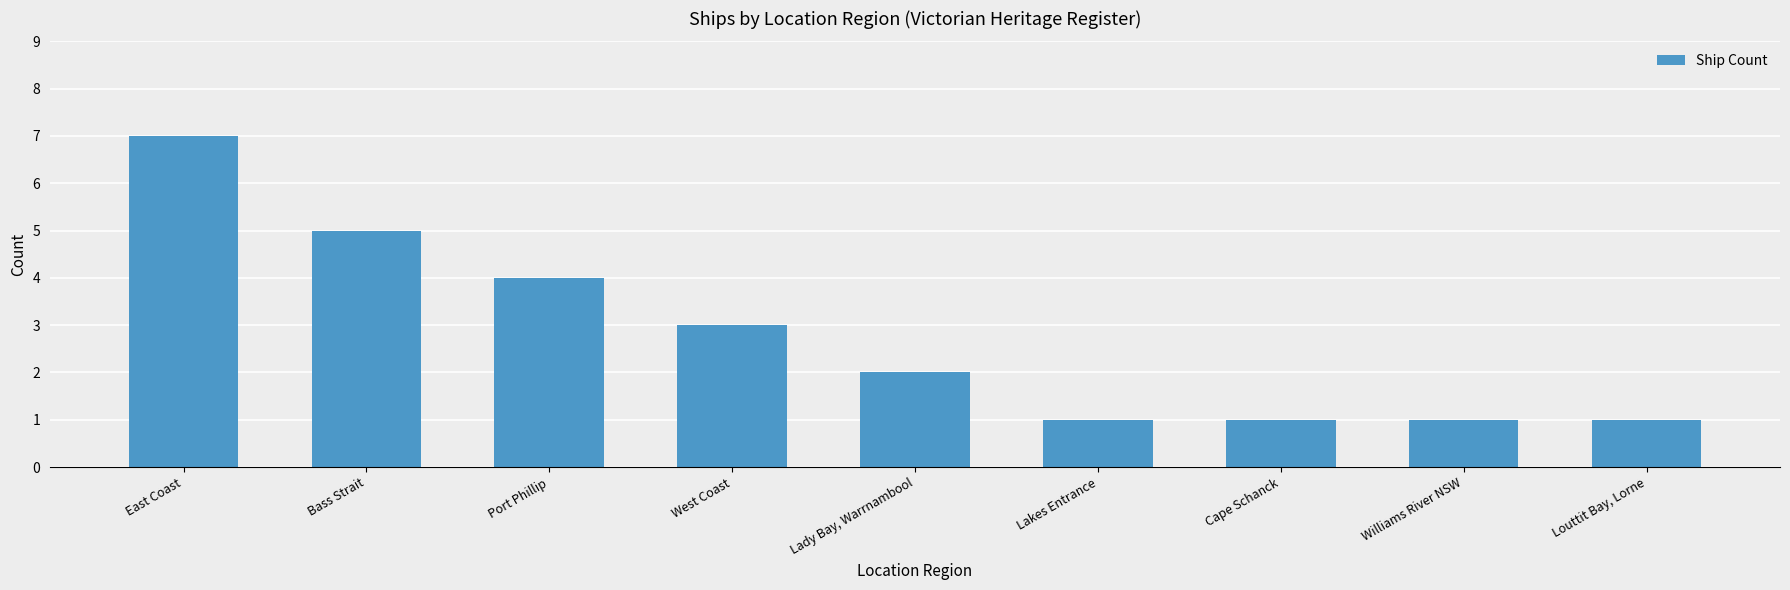

Approximately how many times larger is the value at Bass Strait compared to Louttit Bay, Lorne?

5.0